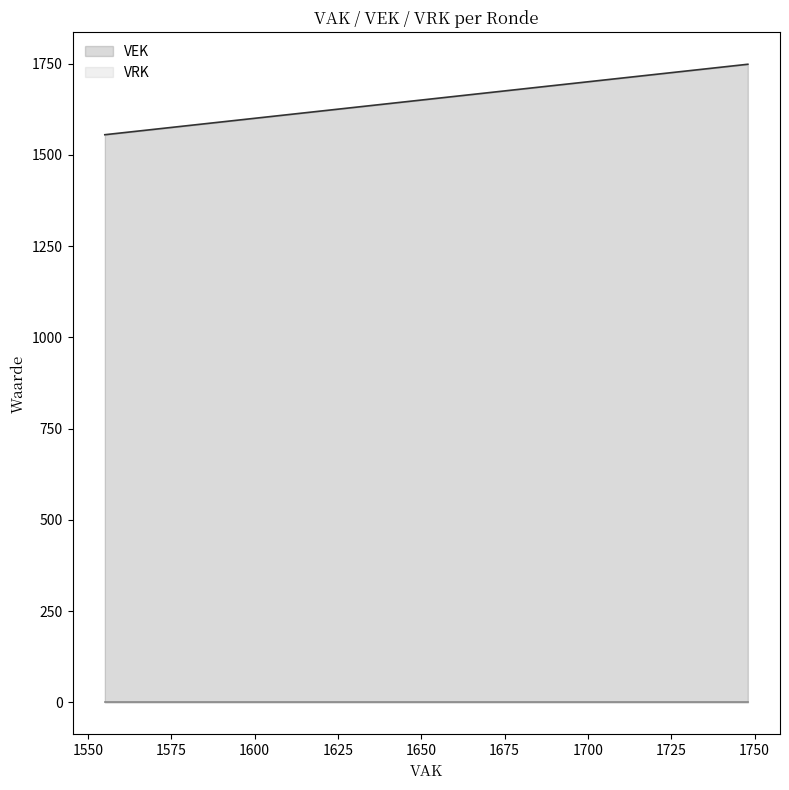

True or false: VEK has more than 1 points higher than both neighbors.

False